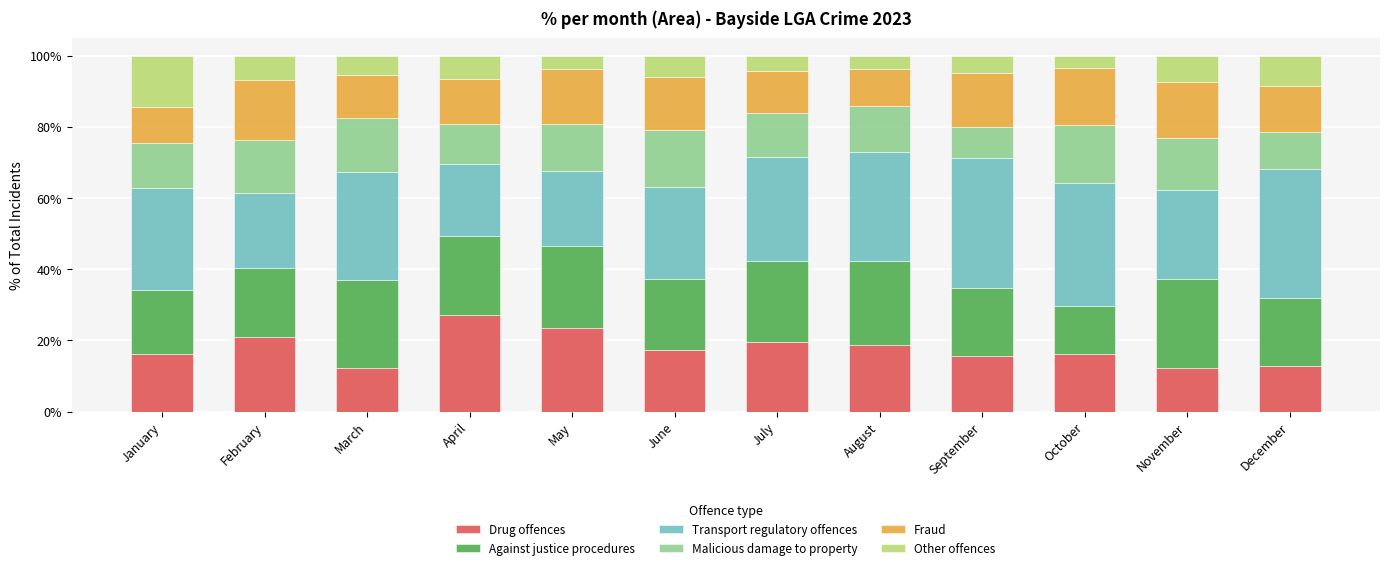

Which category has the highest value in the Drug offences series?

April